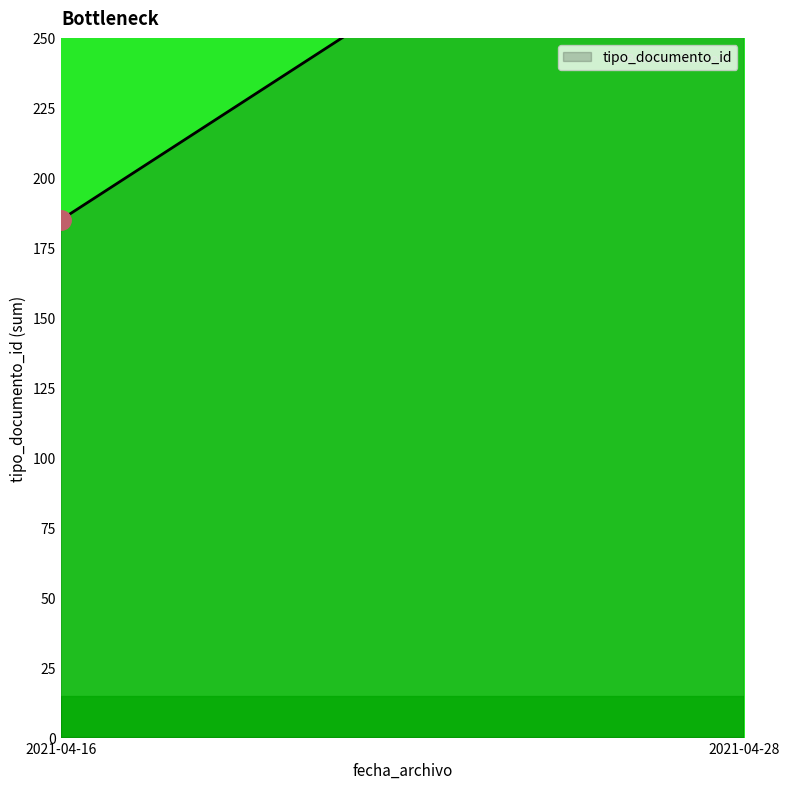

What is the average value?

75